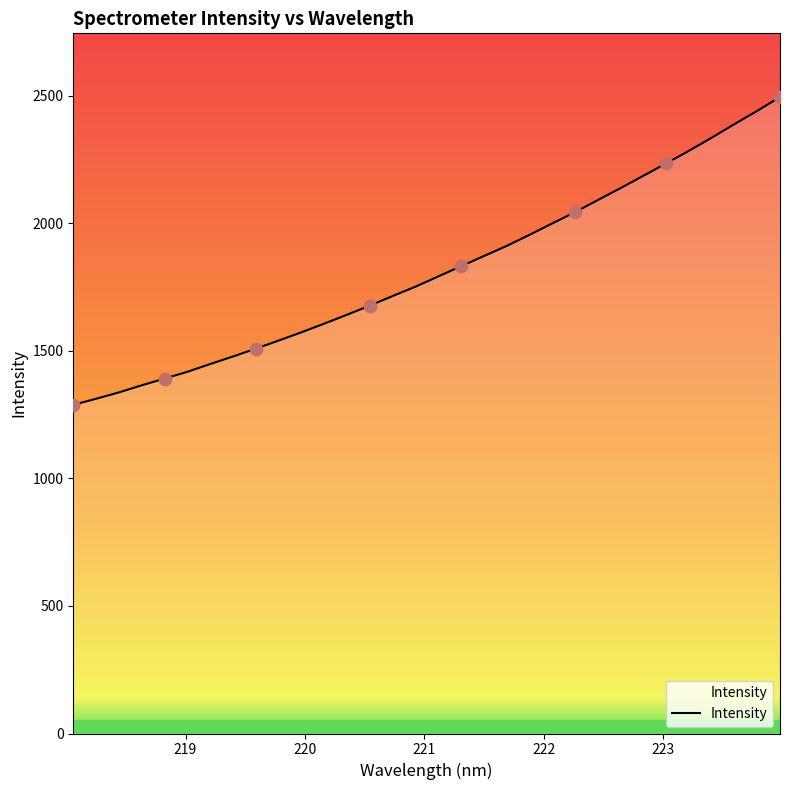

What is the maximum value shown in the chart?

2494.7